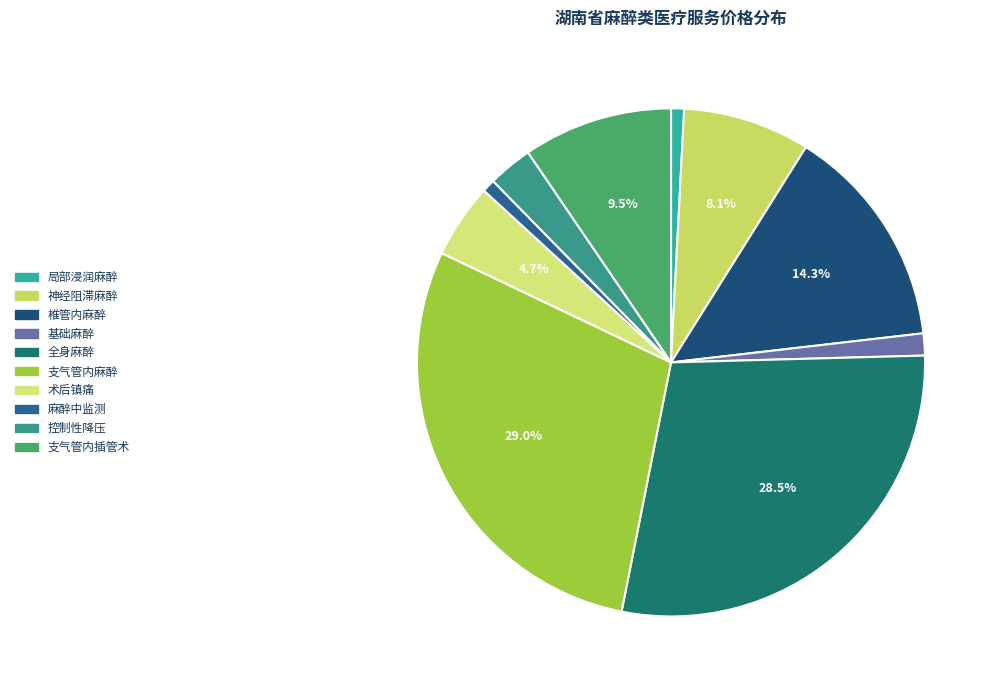

Approximately how many times larger is the value at 术后镇痛 compared to 神经阻滞麻醉?

0.6